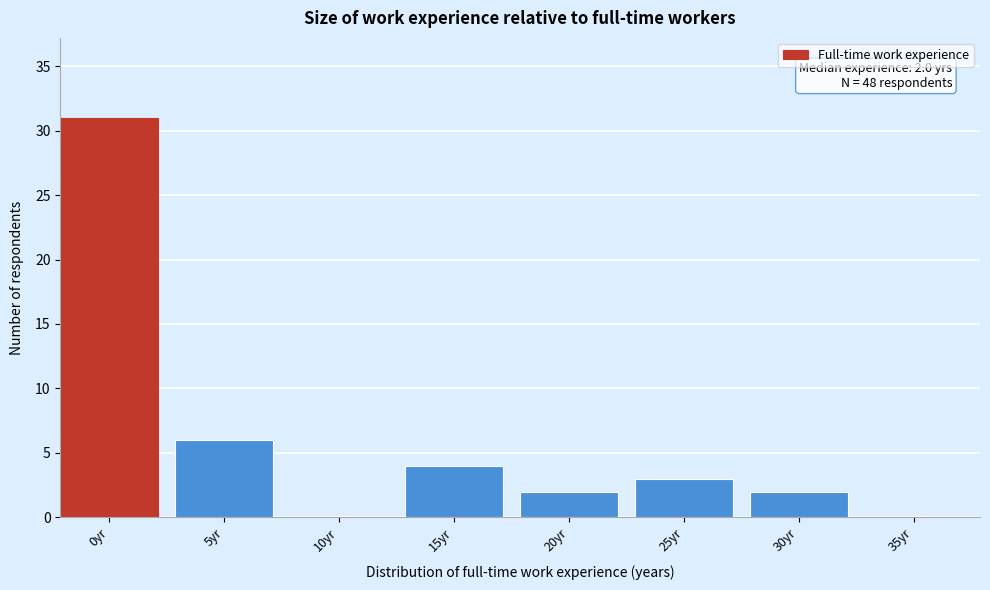

Reading right to left, transcribe all the data shown in this chart.

35yr=0	30yr=2	25yr=3	20yr=2	15yr=4	10yr=0	5yr=6	0yr=31